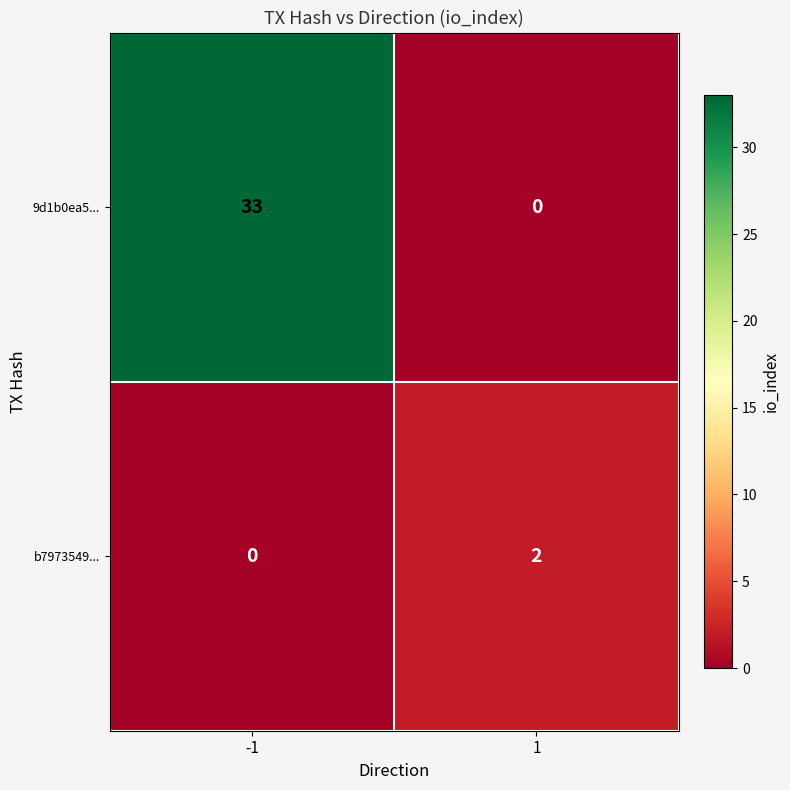

Is it true that 9d1b0ea5... equals 0 at 1?

True